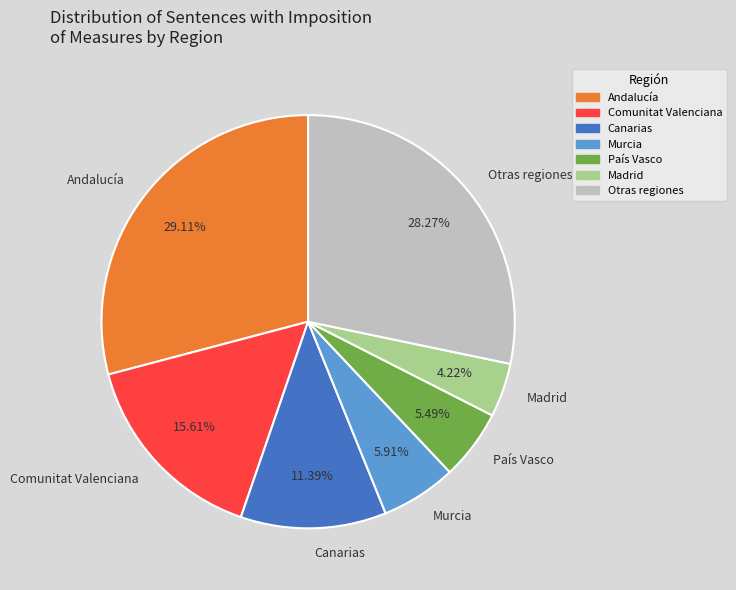

What is the largest slice in the pie chart?

Andalucía